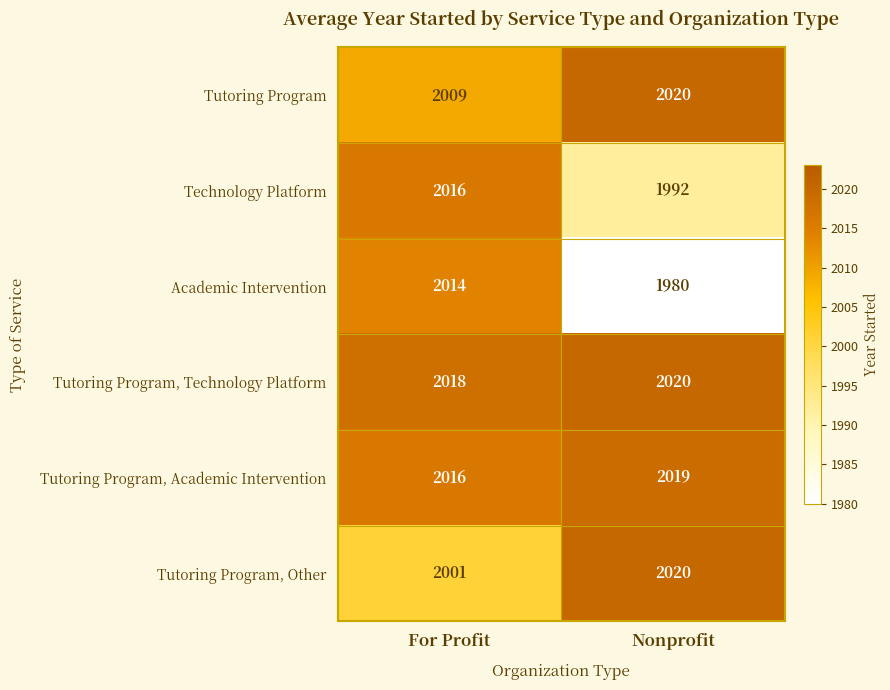

What is the maximum value shown in the chart?

2020